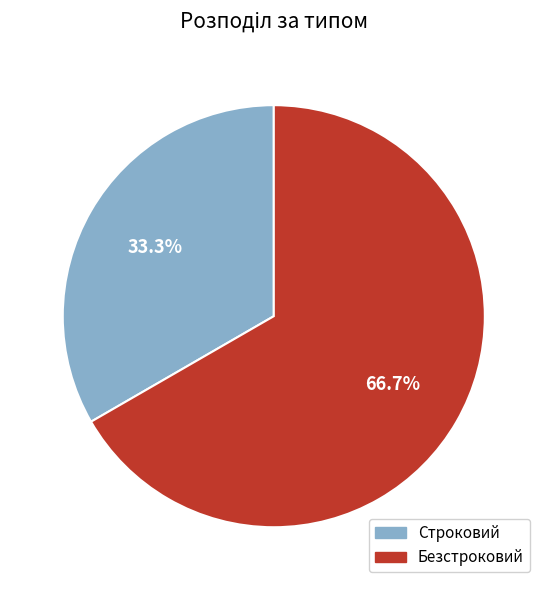

Is there any slice that represents more than half of the pie?

Yes